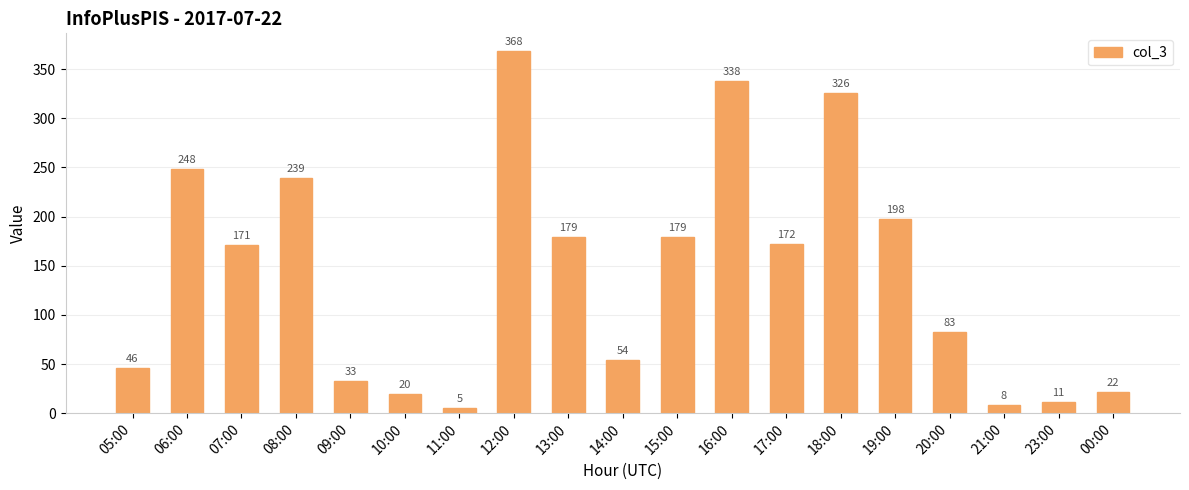

Are the bars horizontal?

No